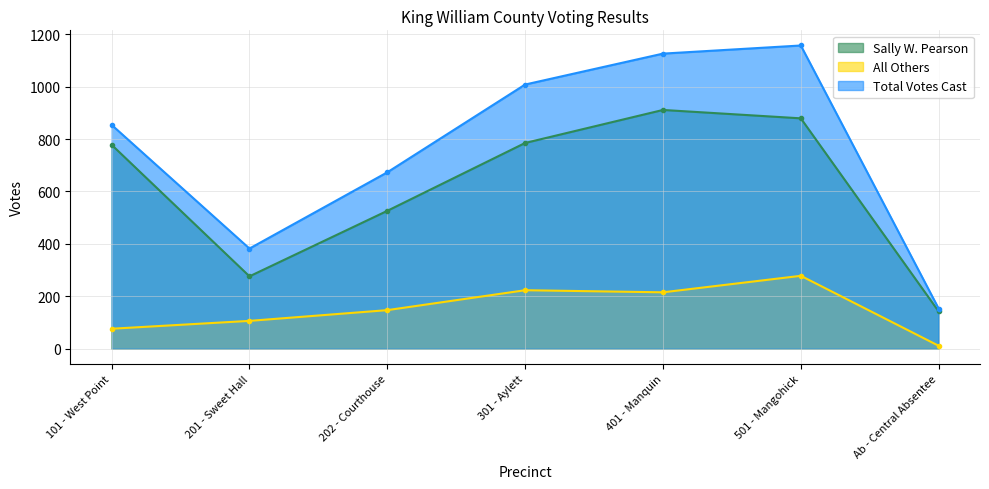

What is the label of the 1st point from the right?

Ab - Central Absentee